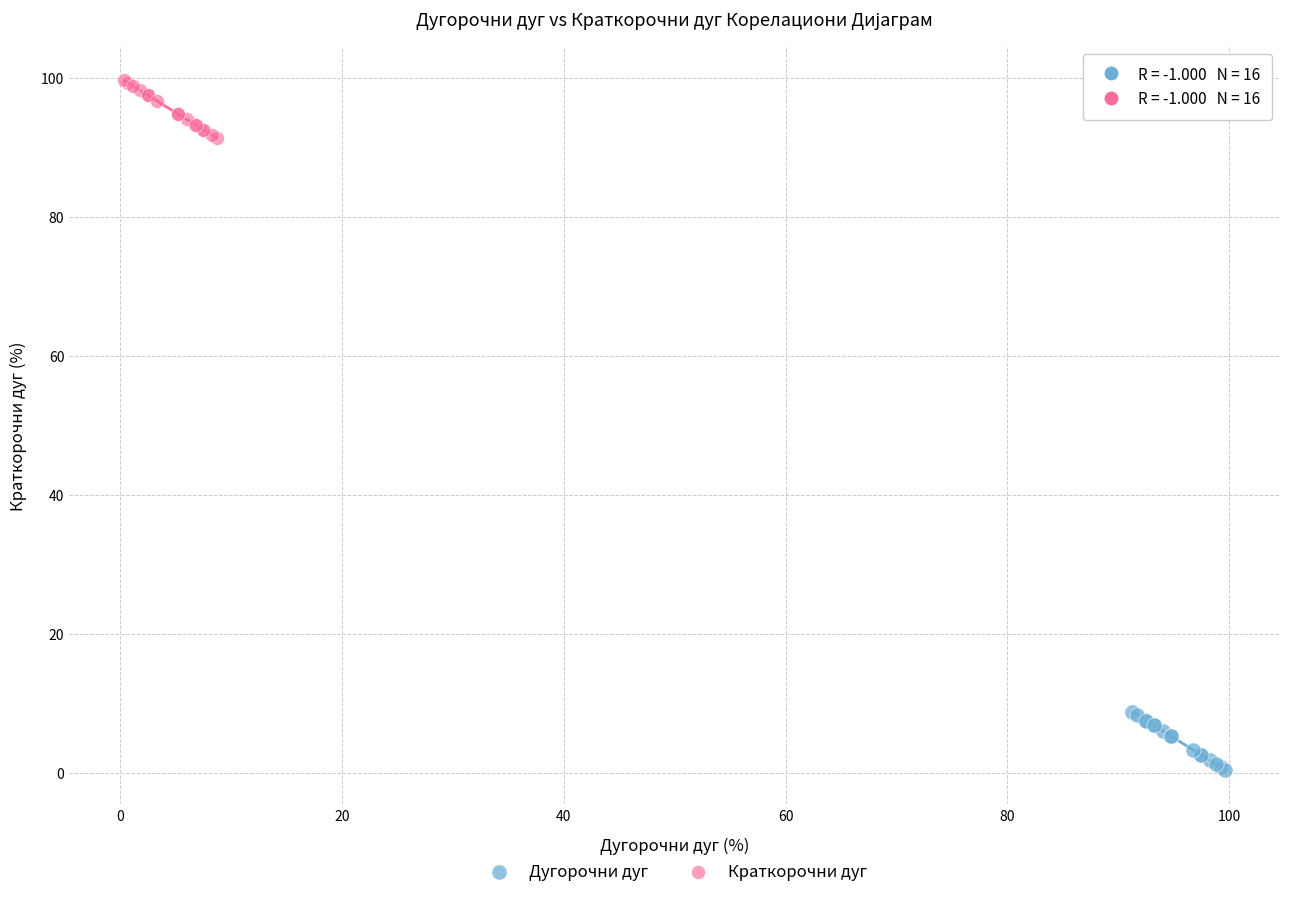

Which series reaches the maximum Y coordinate?

Краткорочни дуг